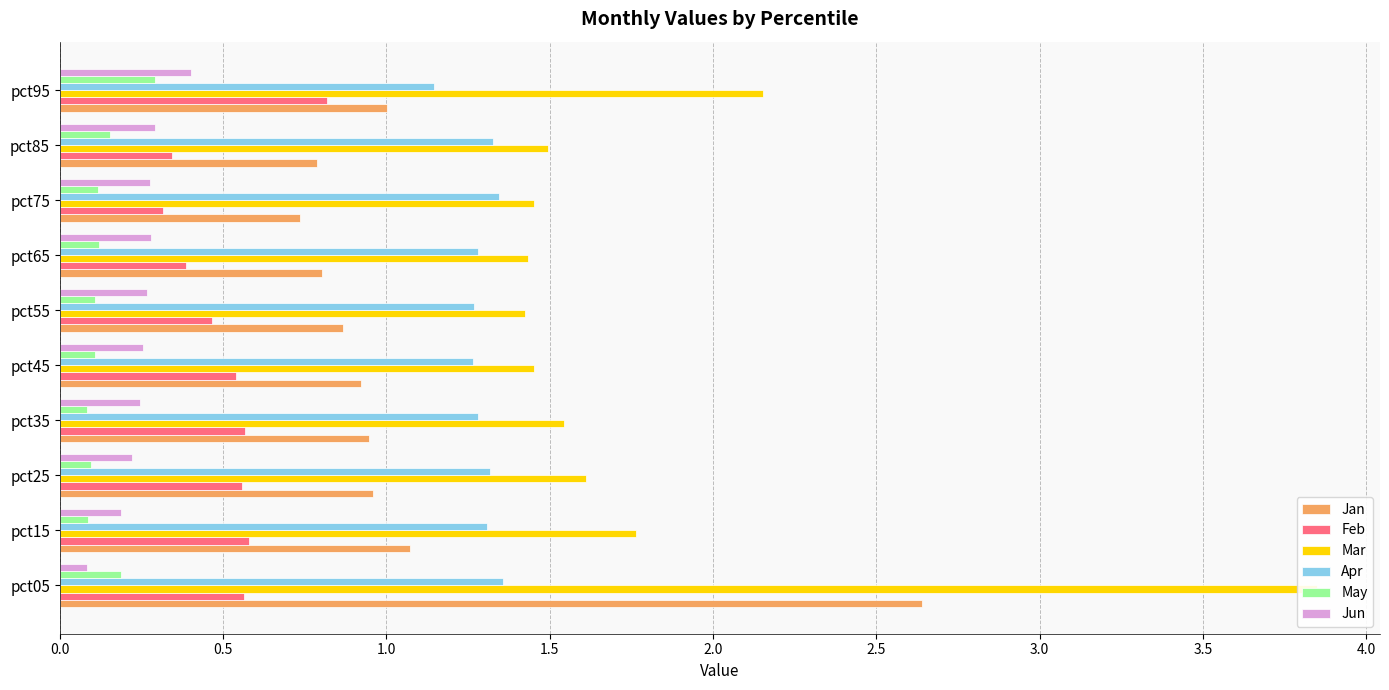

Rank the series at pct45 from highest to lowest value.

Mar, Apr, Jan, Feb, Jun, May